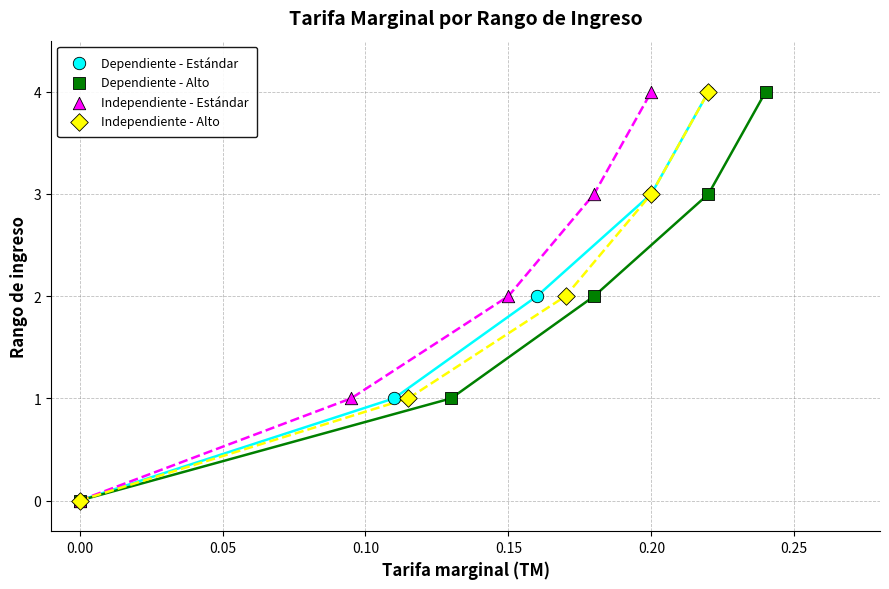

What are all the series names shown in the legend?

Dependiente - Estándar, Dependiente - Alto, Independiente - Estándar, Independiente - Alto